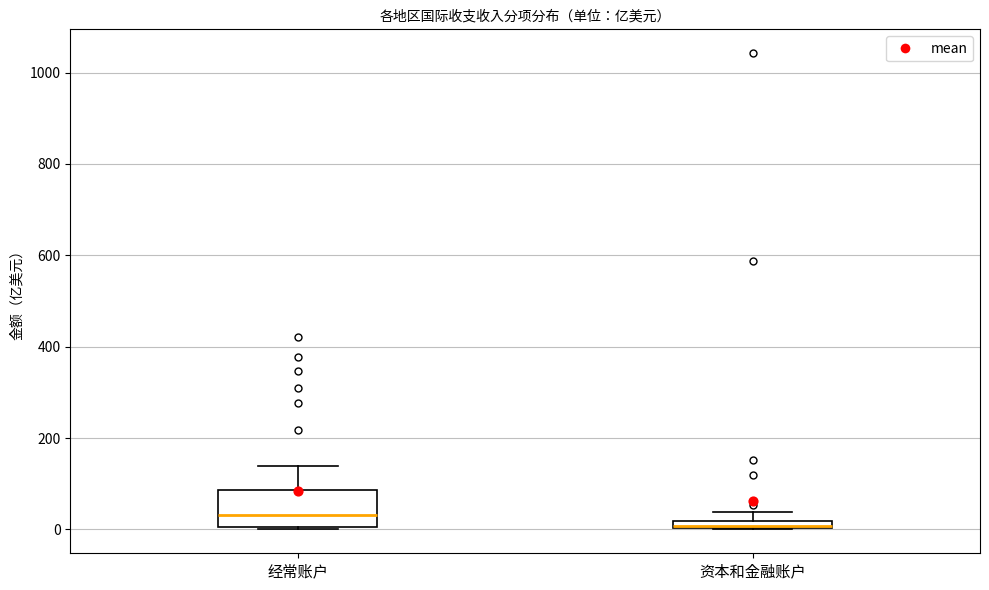

Where is the upper edge of the box for 资本和金融账户 on the y-axis? The values are not printed on the chart, so give them approximately, as read against the axis.

20